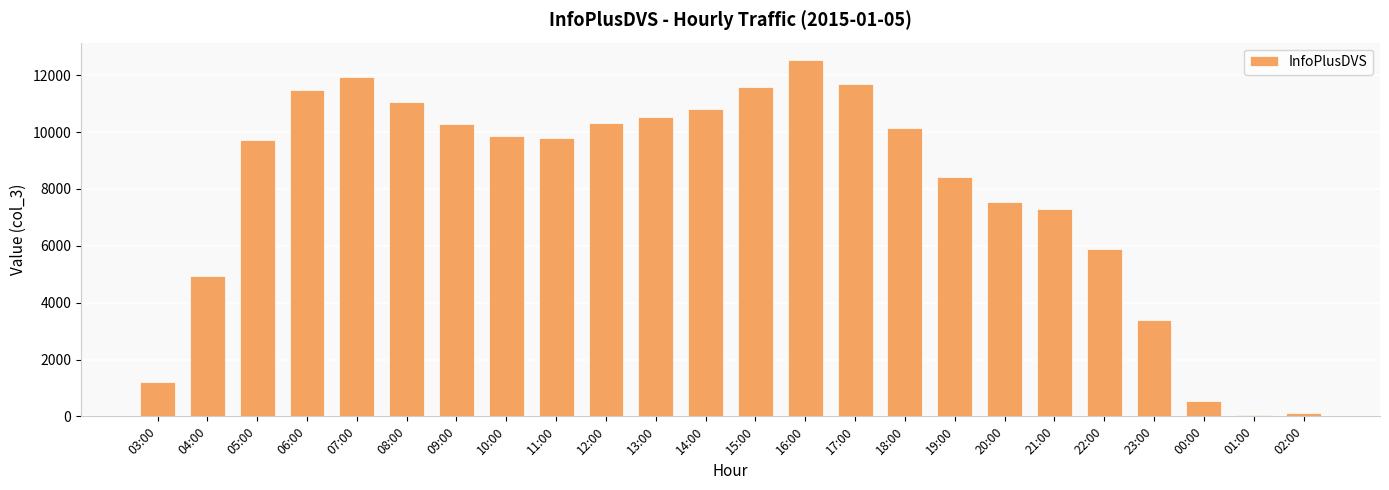

The value at 22:00 is 7674. True or false?

False